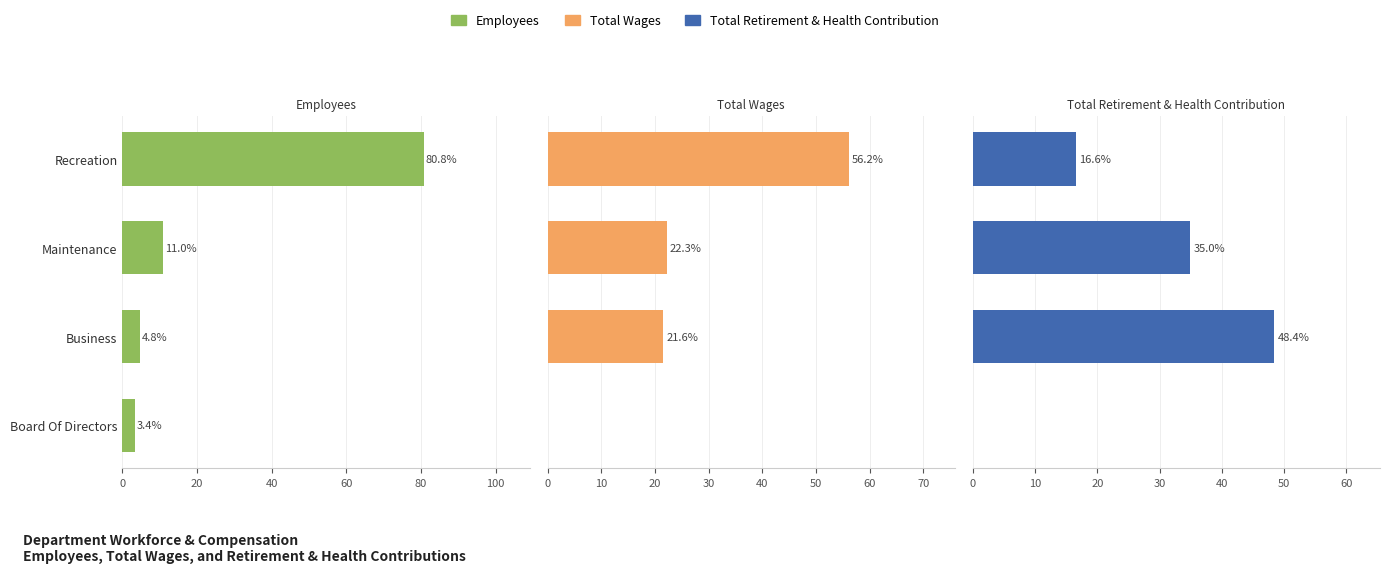

Does the chart contain any negative values?

No